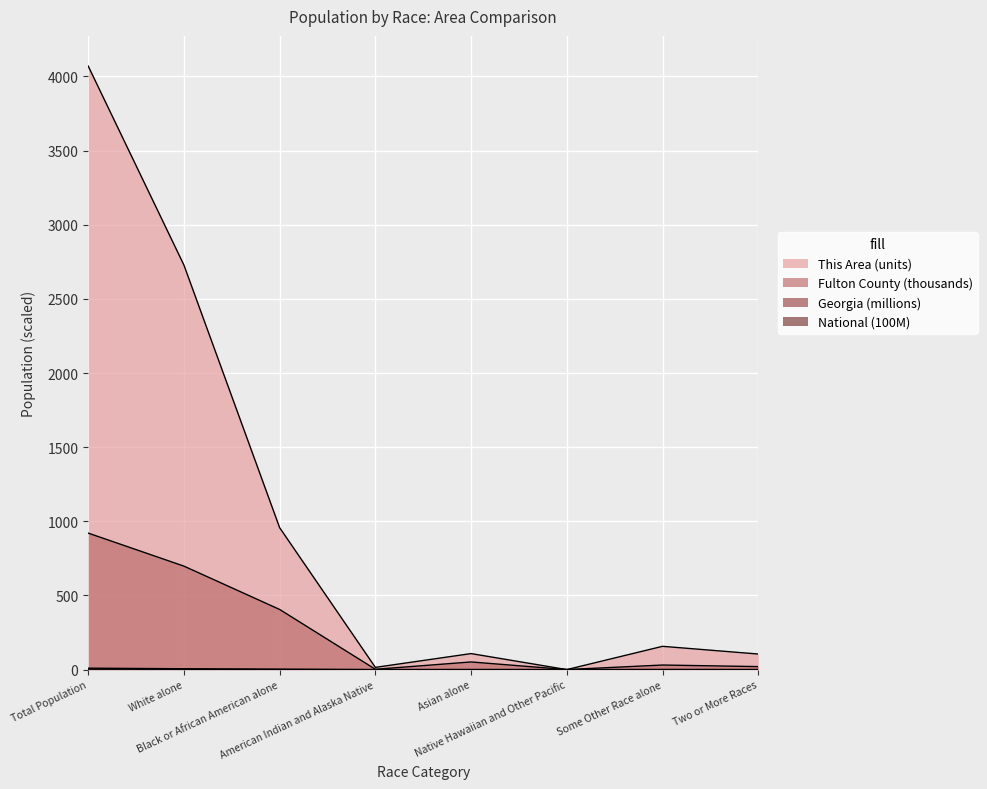

What is the difference between the highest and lowest values at Two or More Races?

104.9